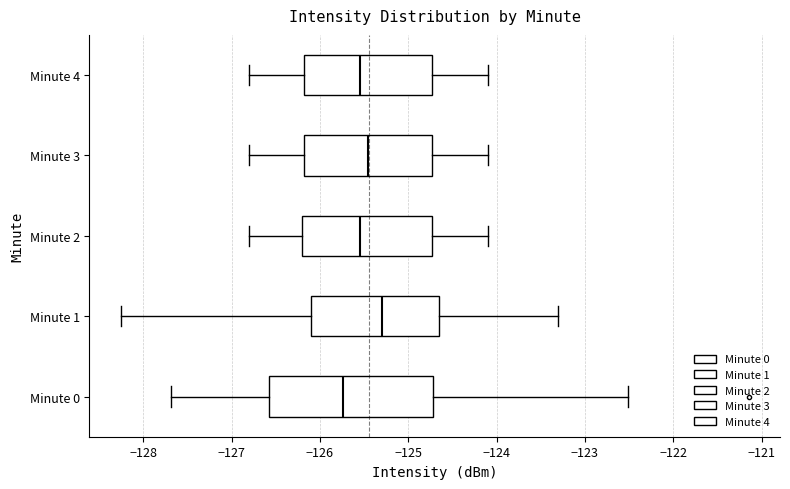

Reading bottom to top, read every box against the x-axis: the position of its median line, the range the box covers, and the ends of its whiskers. The values are not printed on the chart, so give them approximately, as read against the axis.

Minute 0: median -125.7, box -126.6 to -124.7, whiskers -127.7 to -122.5
Minute 1: median -125.3, box -126.1 to -124.7, whiskers -128.3 to -123.3
Minute 2: median -125.5, box -126.2 to -124.7, whiskers -126.8 to -124.1
Minute 3: median -125.4, box -126.2 to -124.7, whiskers -126.8 to -124.1
Minute 4: median -125.5, box -126.2 to -124.7, whiskers -126.8 to -124.1